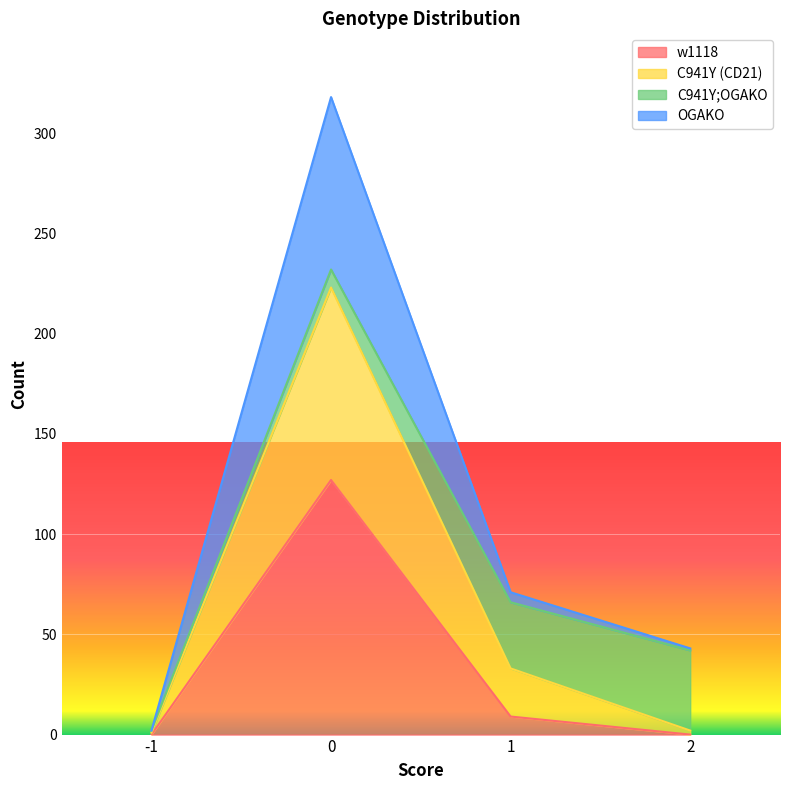

Where is OGAKO nearest to the value 160?

1